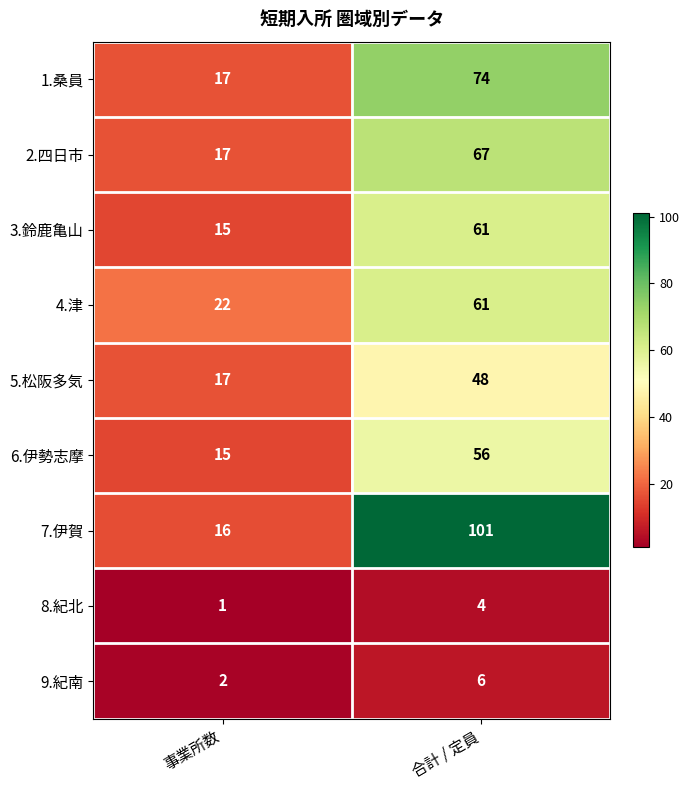

List the labels in order of 9.紀南 value, smallest first.

事業所数, 合計 / 定員